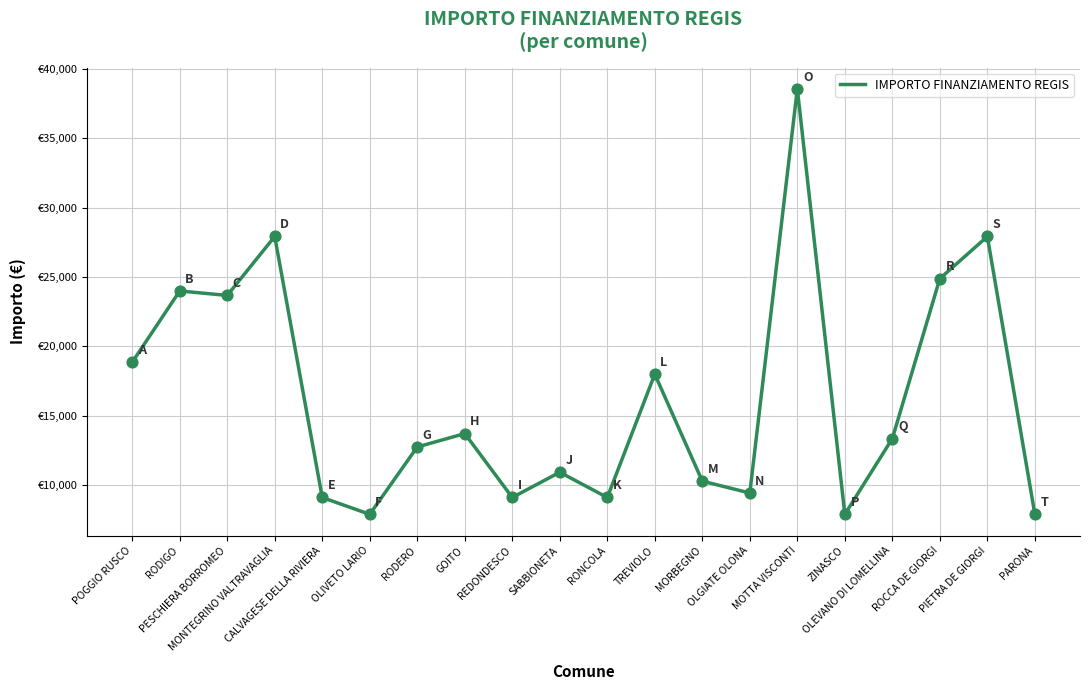

Between POGGIO RUSCO and GOITO, which is larger?

POGGIO RUSCO